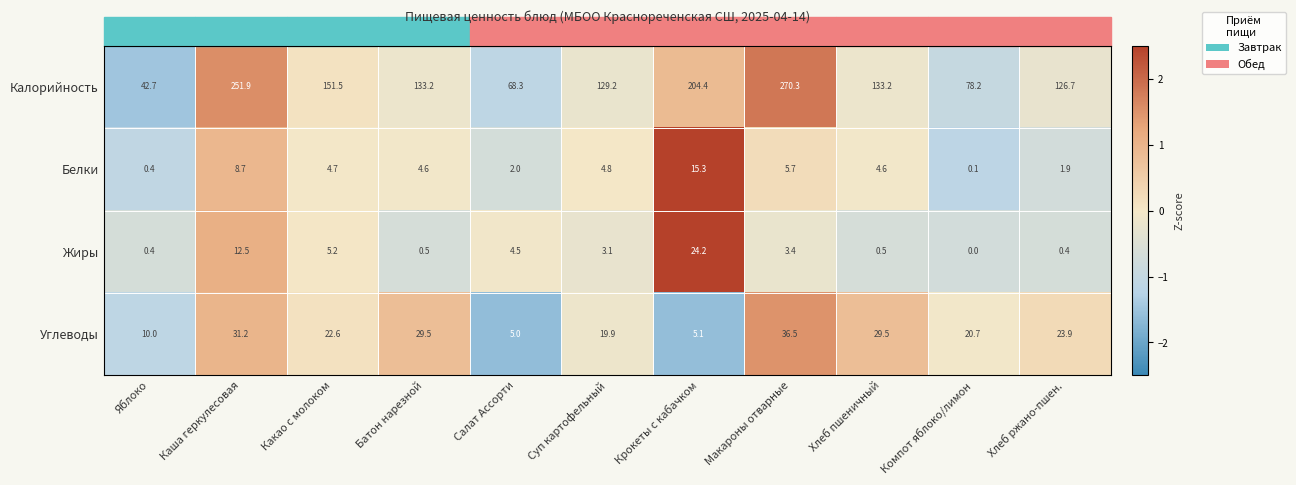

At which label does Углеводы reach its minimum?

Салат Ассорти